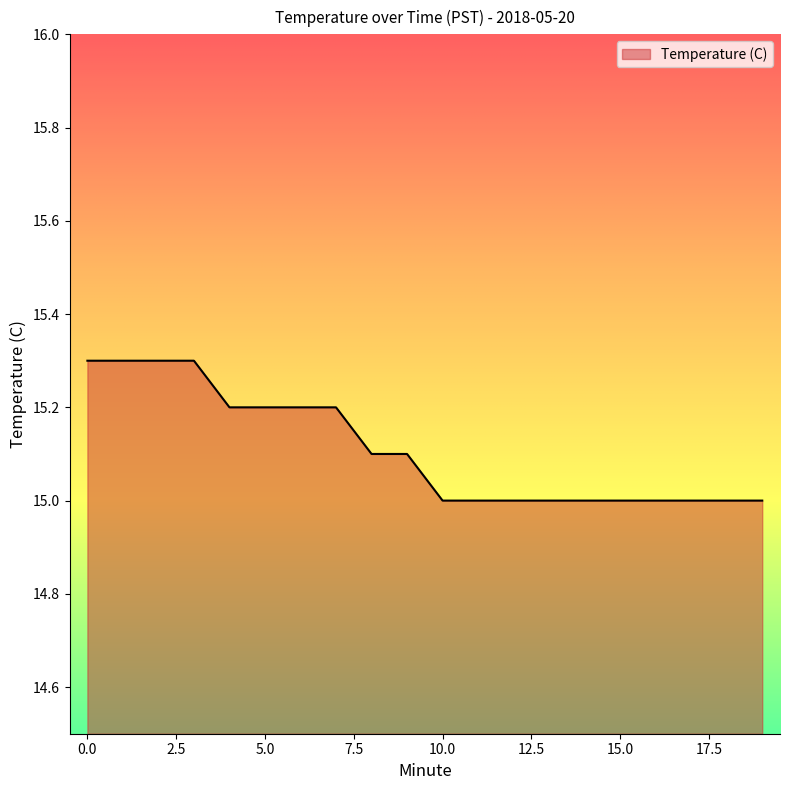

What is the difference between the maximum and minimum values?

0.3